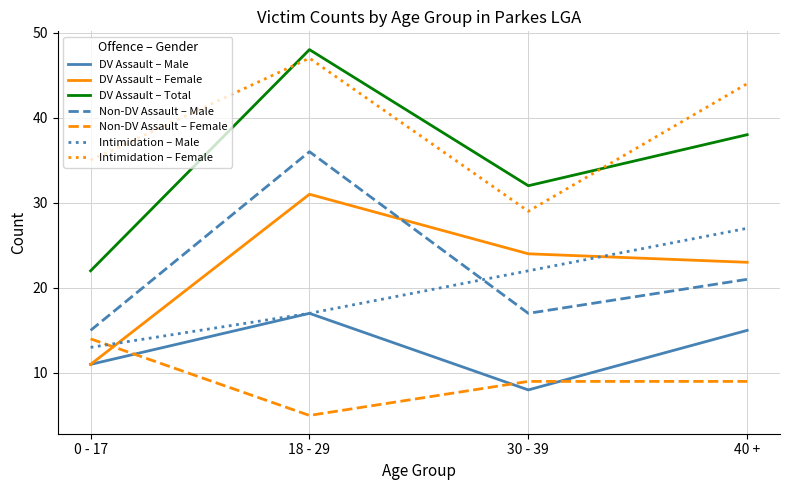

Rank the series at 40 + from highest to lowest value.

Intimidation – Female, DV Assault – Total, Intimidation – Male, DV Assault – Female, Non-DV Assault – Male, DV Assault – Male, Non-DV Assault – Female